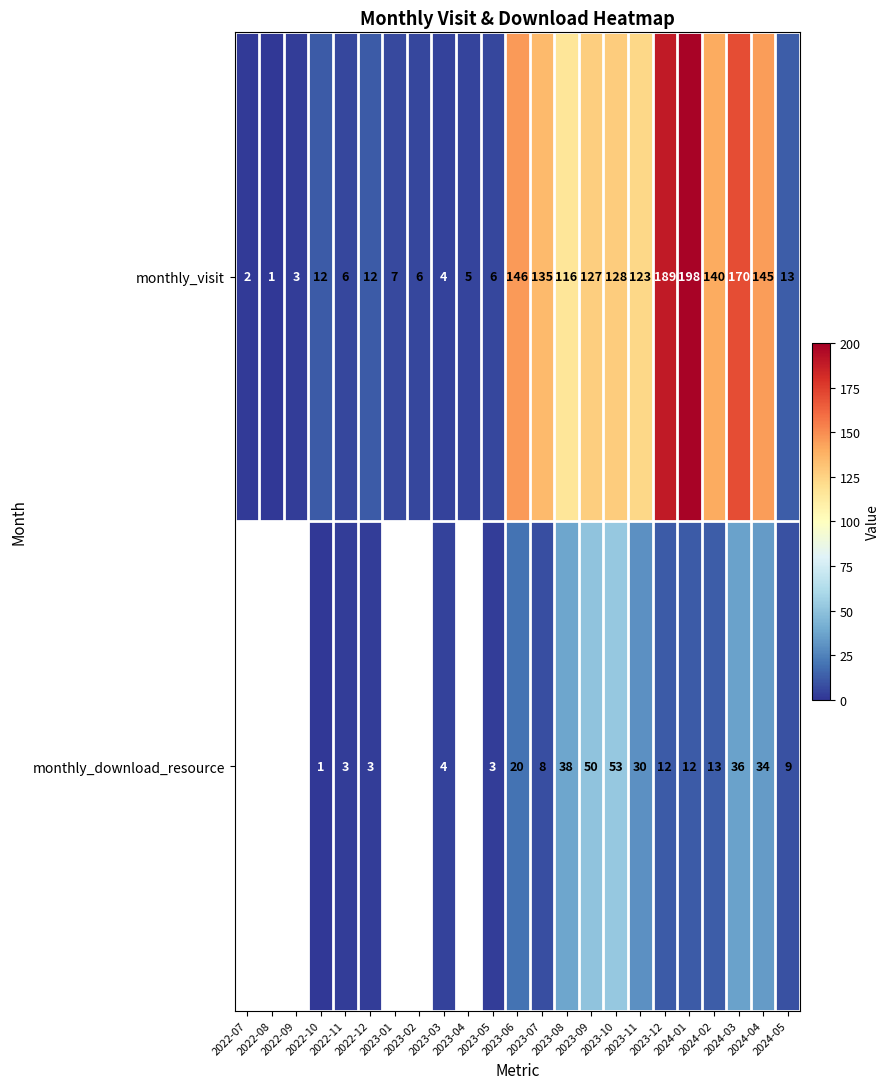

What is the sum of all monthly_visit values?

1694